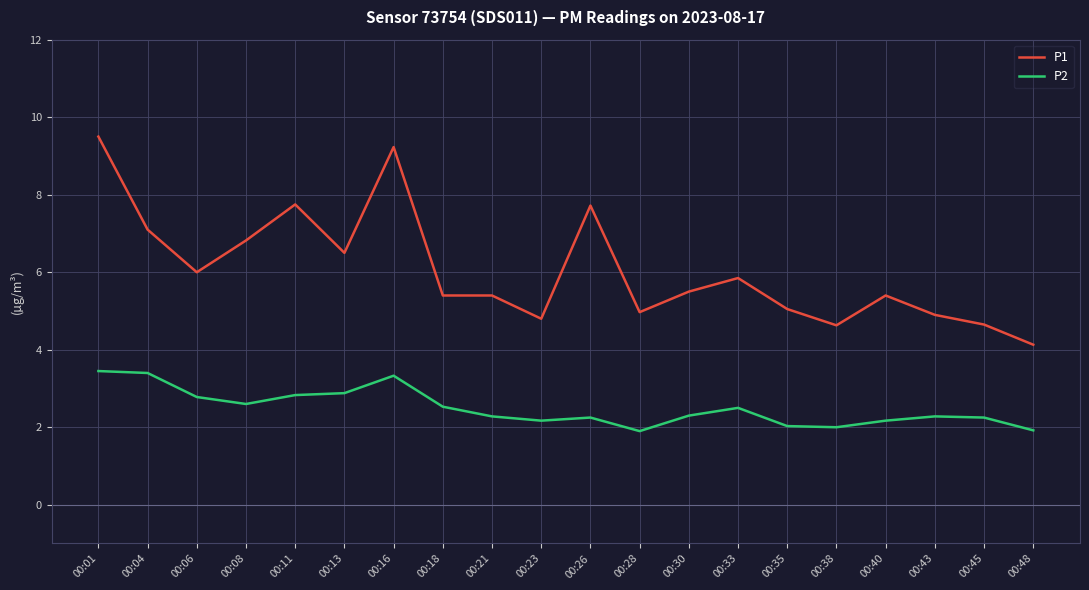

The value of P1 at 00:26 is 7.7. True or false?

True